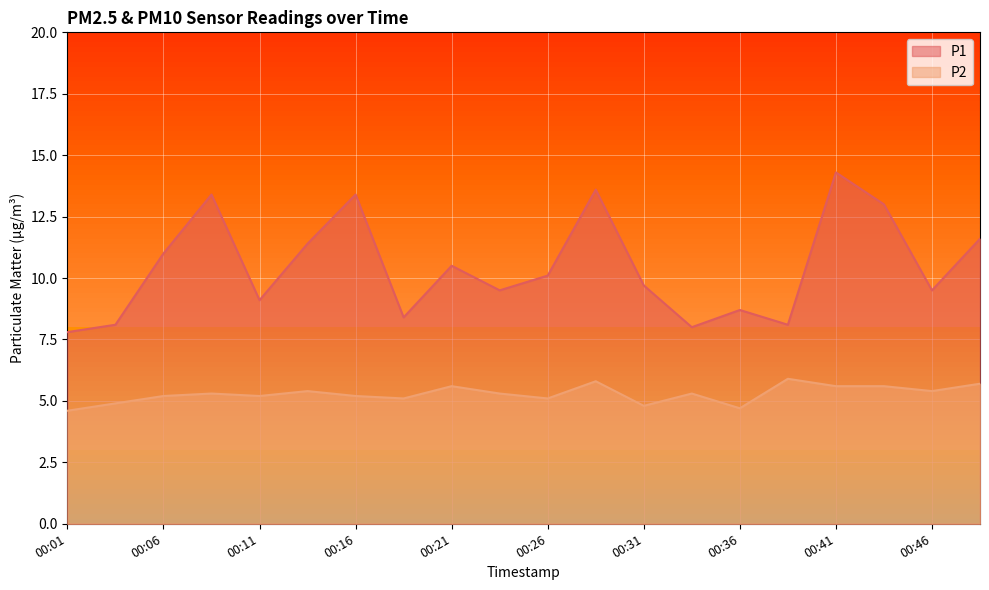

Reading left to right, extract all data points from this chart.

P1: 7.8	8.1	11.0	13.4	9.1	11.4	13.4	8.4	10.5	9.5	10.1	13.6	9.7	8.0	8.7	8.1	14.3	13.0	9.5	11.6
P2: 4.6	4.9	5.2	5.3	5.2	5.4	5.2	5.1	5.6	5.3	5.1	5.8	4.8	5.3	4.7	5.9	5.6	5.6	5.4	5.7